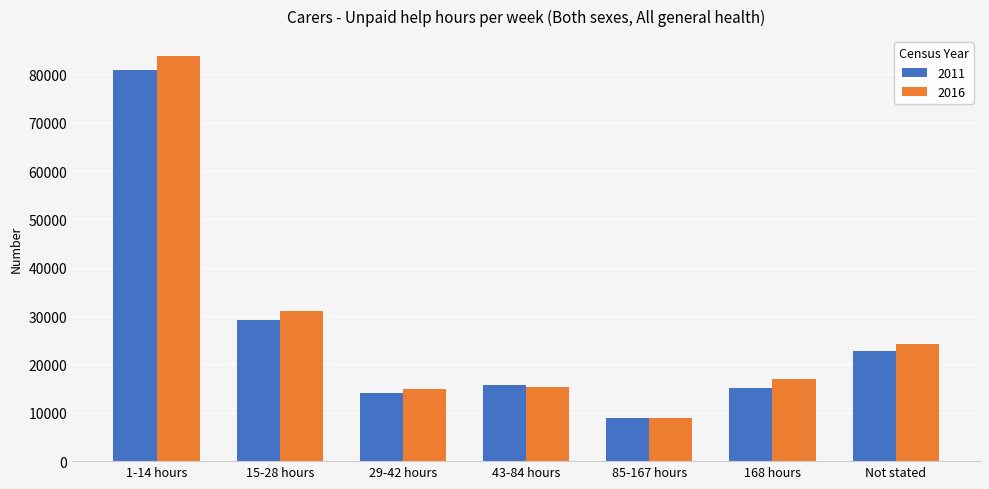

How many values in the 2011 series are below 15787?

3